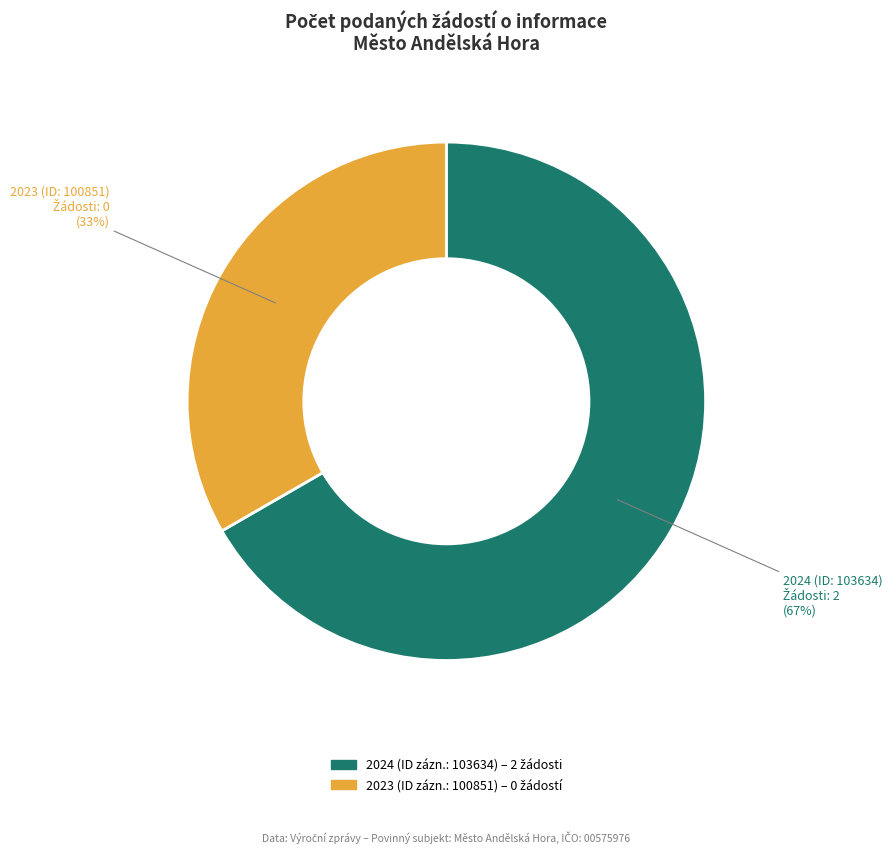

How many slices are in this pie chart?

2